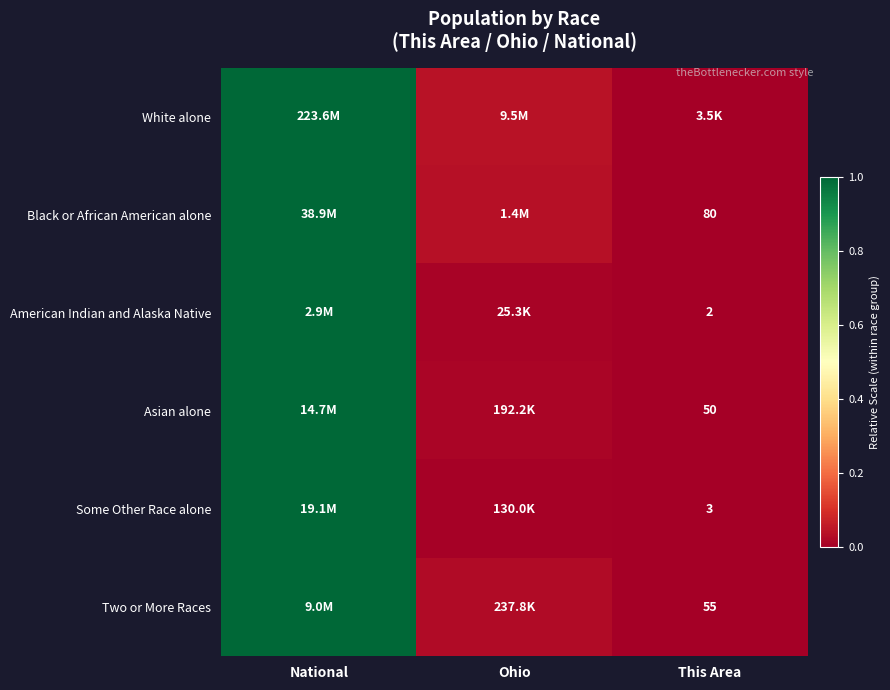

At which category does the chart reach its peak across all series?

National